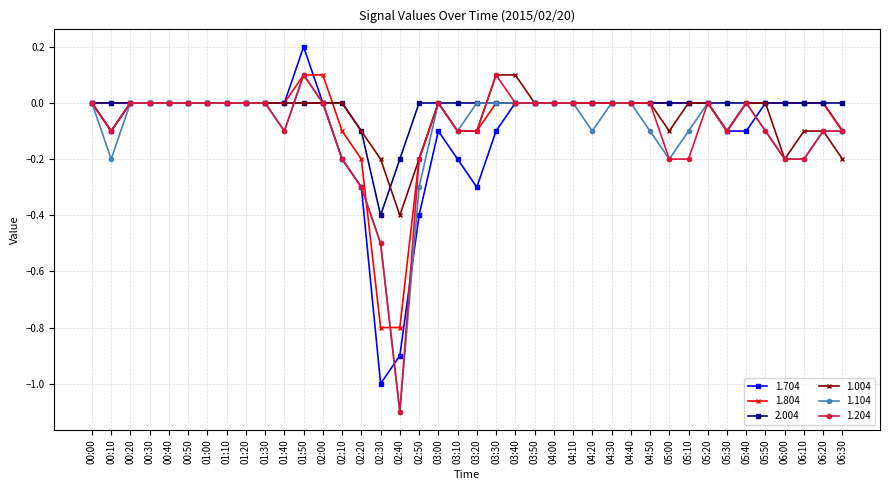

What position from the left is 01:40?

11